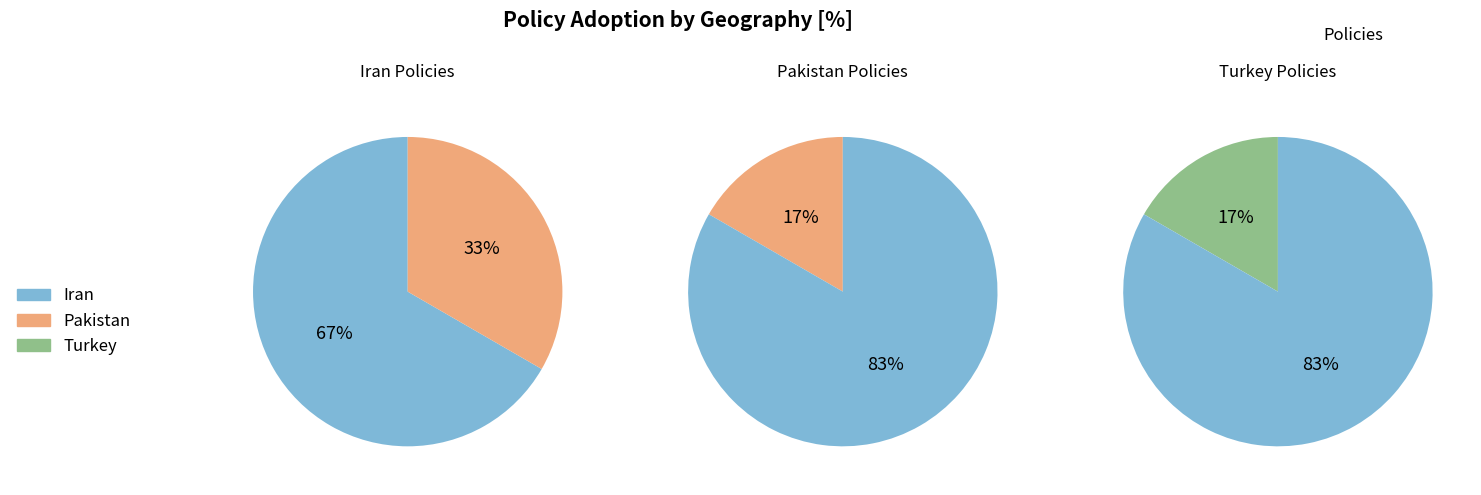

How many slices are in this pie chart?

6